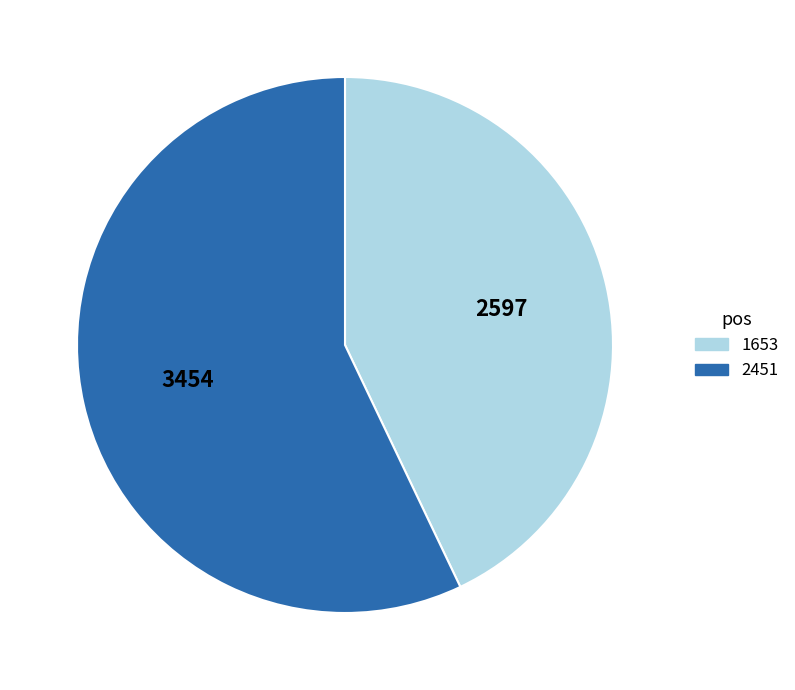

Combined, do 1653 and 2451 account for over 50%?

Yes